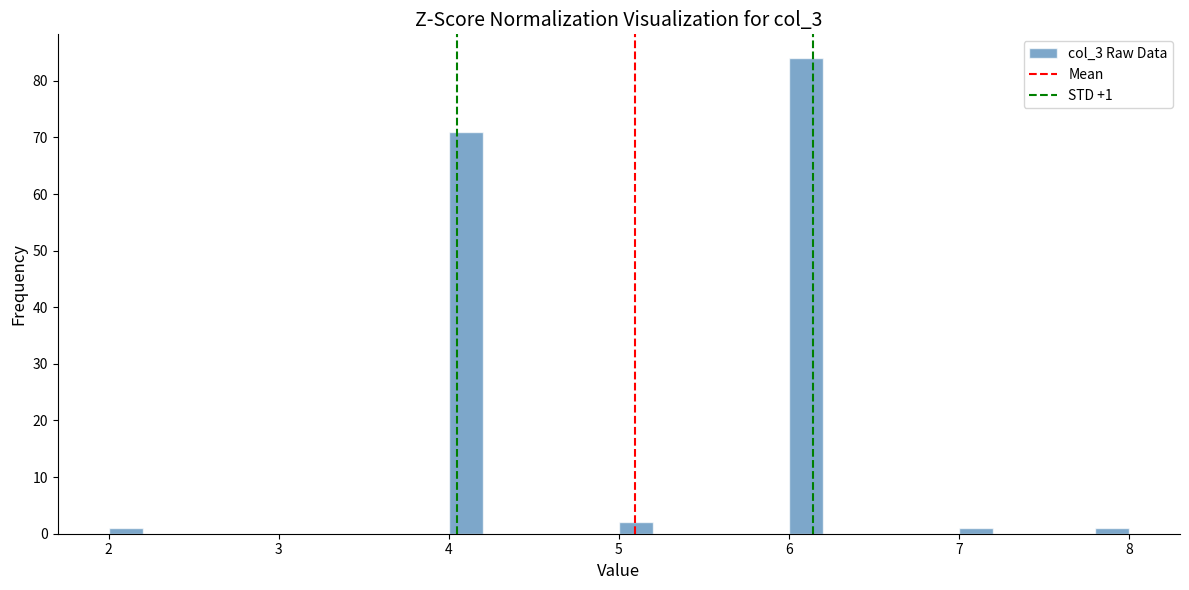

Around what value on the x-axis is the tallest bar? Give the approximate position of its centre, as read against the axis.

6.1